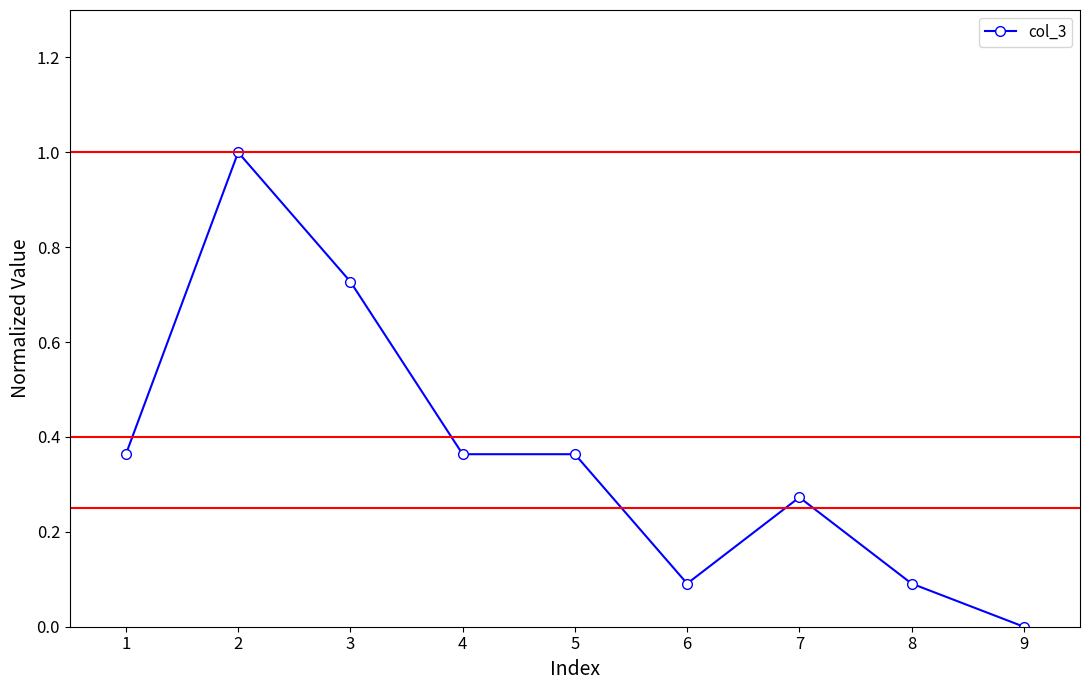

True or false: there are more than 1 points higher than both neighbors.

True